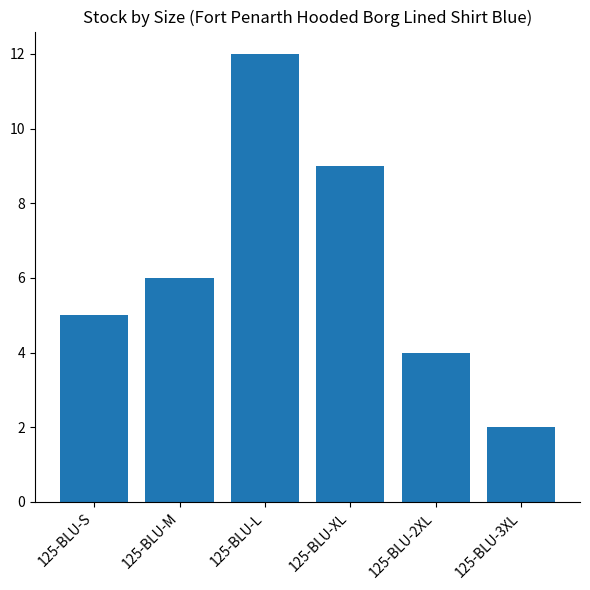

Approximately how many times larger is the value at 125-BLU-M compared to 125-BLU-2XL?

1.5